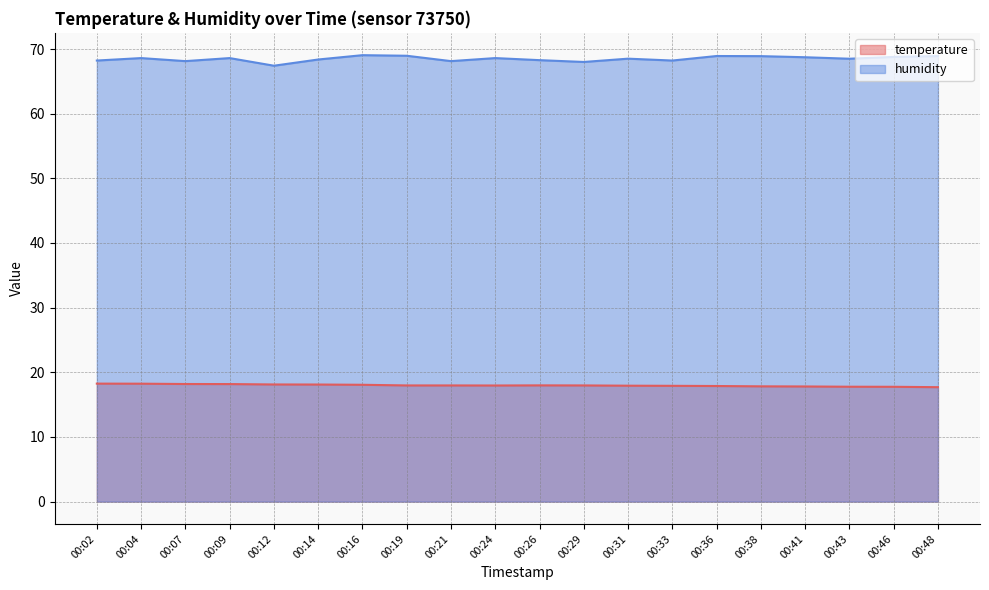

Reading left to right, what are all the values shown in this chart?

temperature: 00:02=18.2	00:04=18.2	00:07=18.2	00:09=18.2	00:12=18.1	00:14=18.1	00:16=18.1	00:19=18.0	00:21=18.0	00:24=18.0	00:26=18.0	00:29=18.0	00:31=17.9	00:33=17.9	00:36=17.9	00:38=17.8	00:41=17.8	00:43=17.8	00:46=17.8	00:48=17.7
humidity: 00:02=68.2	00:04=68.6	00:07=68.1	00:09=68.6	00:12=67.4	00:14=68.4	00:16=69.0	00:19=69.0	00:21=68.1	00:24=68.6	00:26=68.3	00:29=68.0	00:31=68.5	00:33=68.2	00:36=68.9	00:38=68.9	00:41=68.7	00:43=68.5	00:46=68.8	00:48=68.9